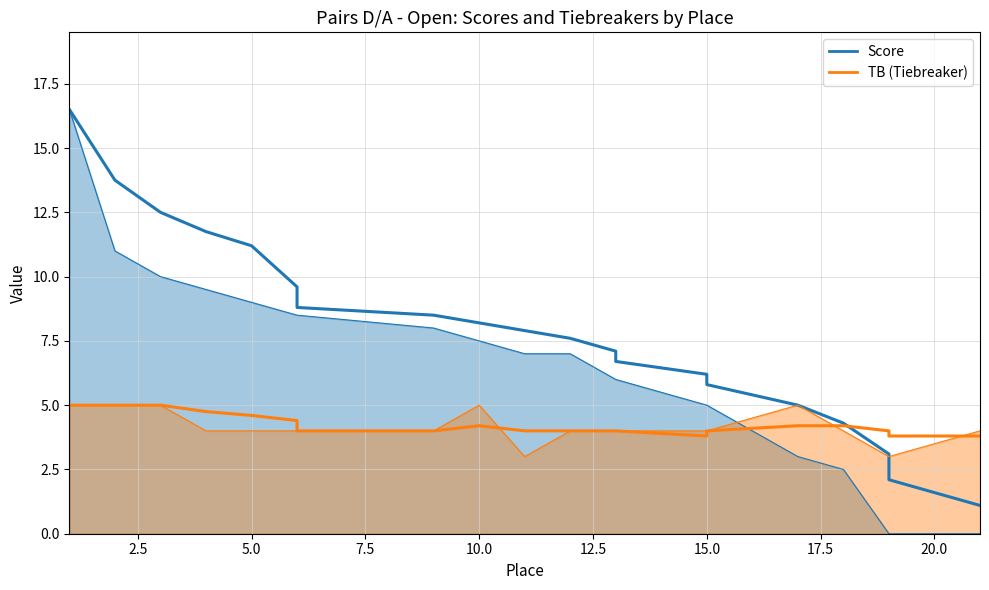

At which category does the chart reach its minimum across all series?

19